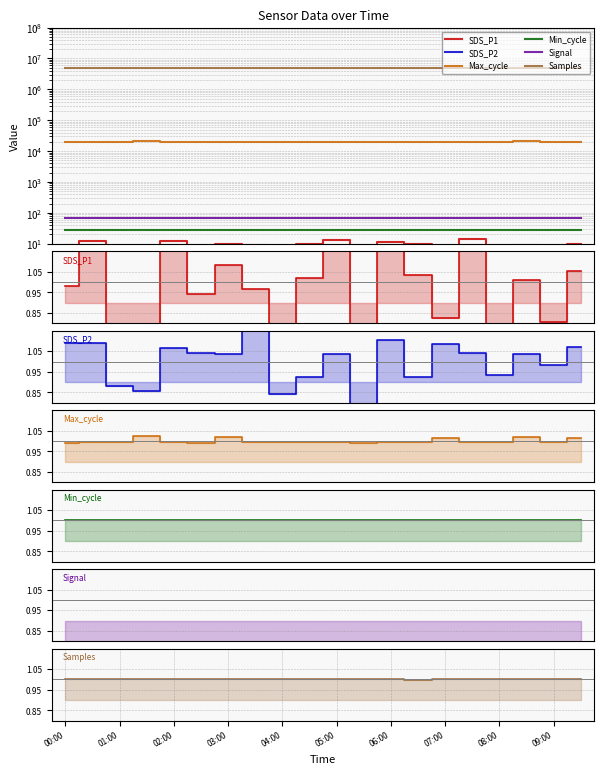

At which label is Min_cycle closest to 1?

00:00